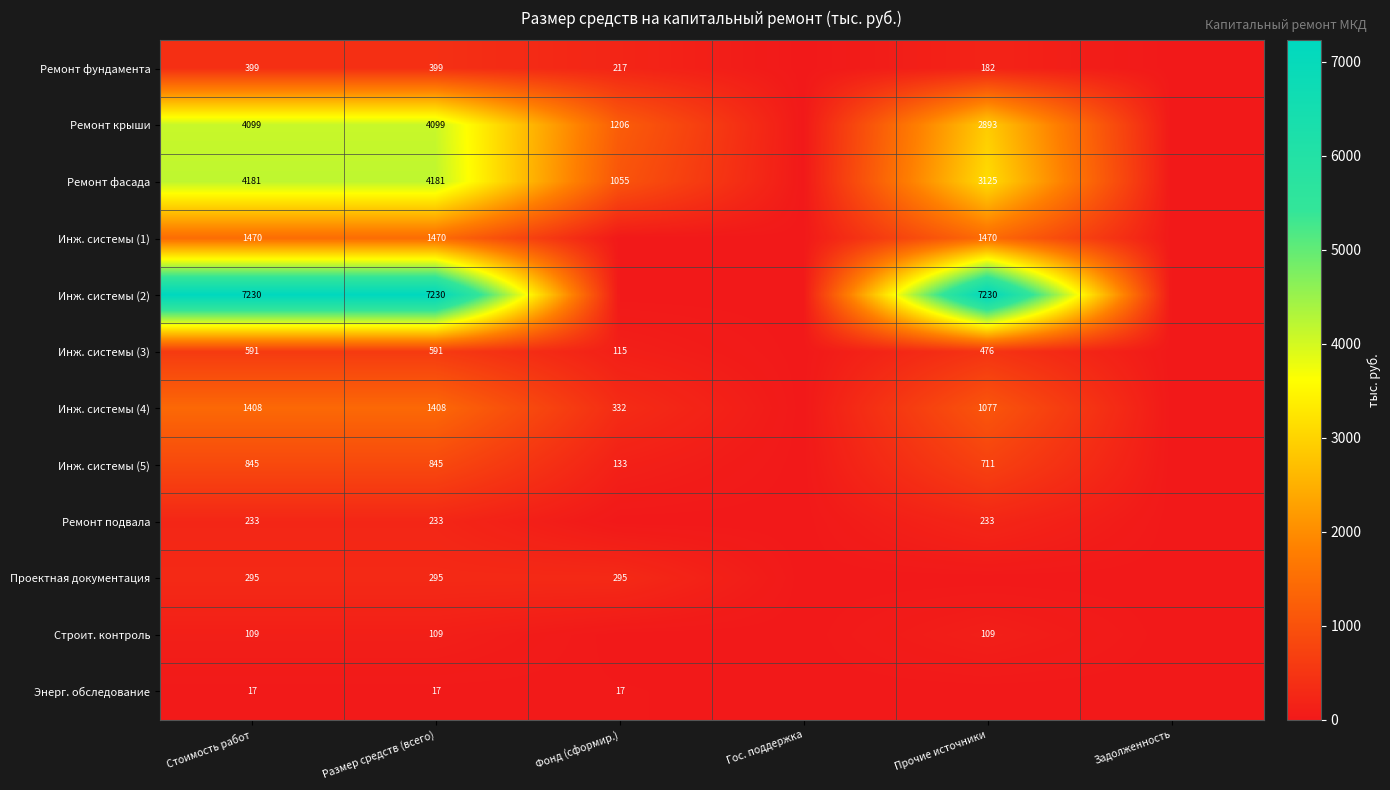

True or false: Инж. системы (3) has a value of 232 at Размер средств (всего).

False